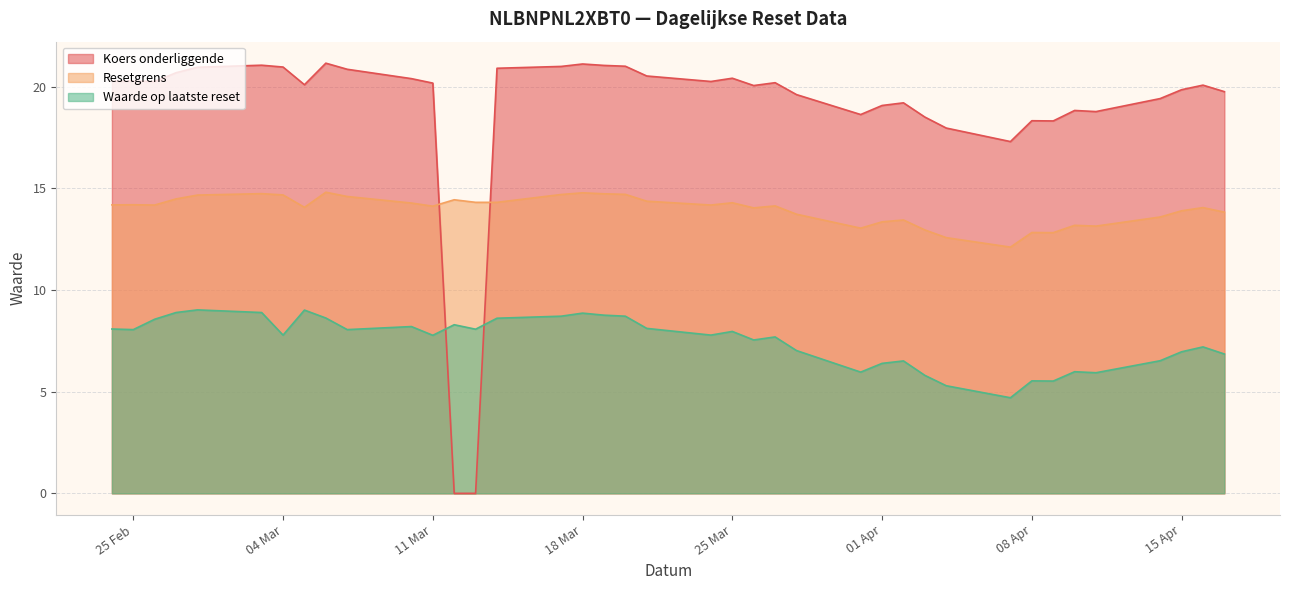

What is the sum of all Waarde op laatste reset values?

292.2